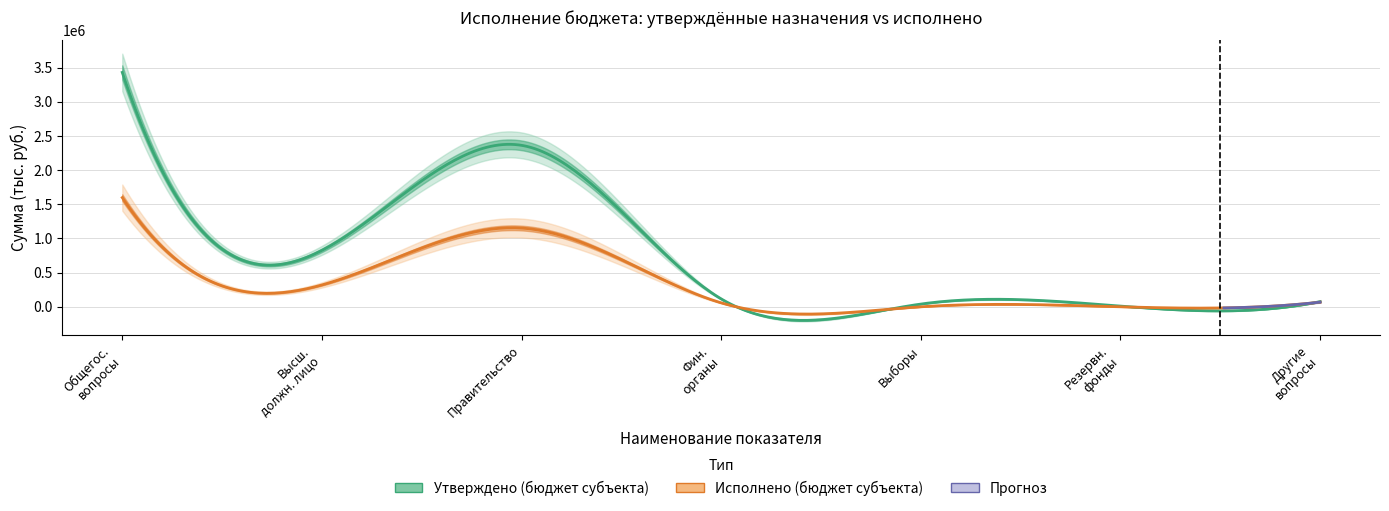

Which series has the largest total across all categories?

Утверждено (бюджет субъекта)